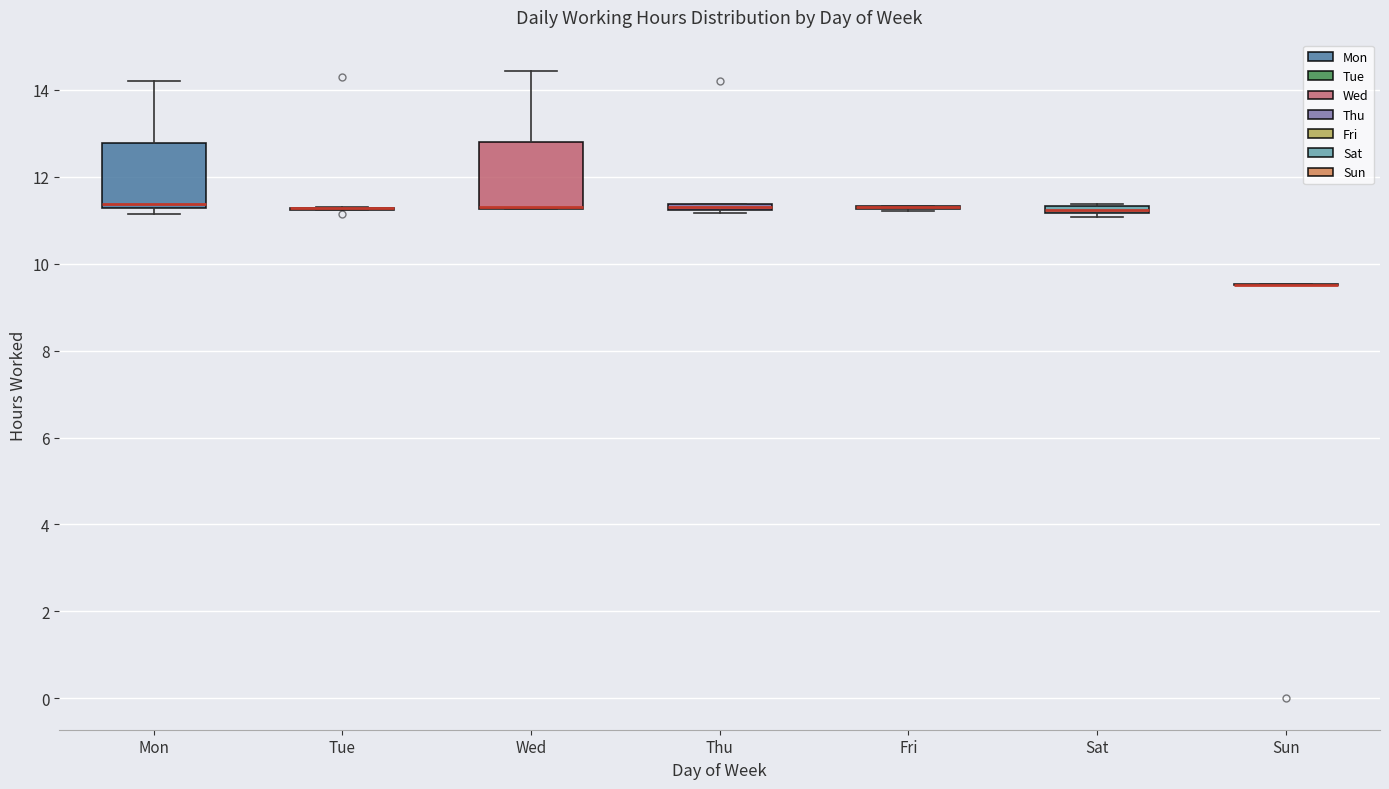

Where is the upper edge of the box for Thu on the y-axis? The values are not printed on the chart, so give them approximately, as read against the axis.

11.4